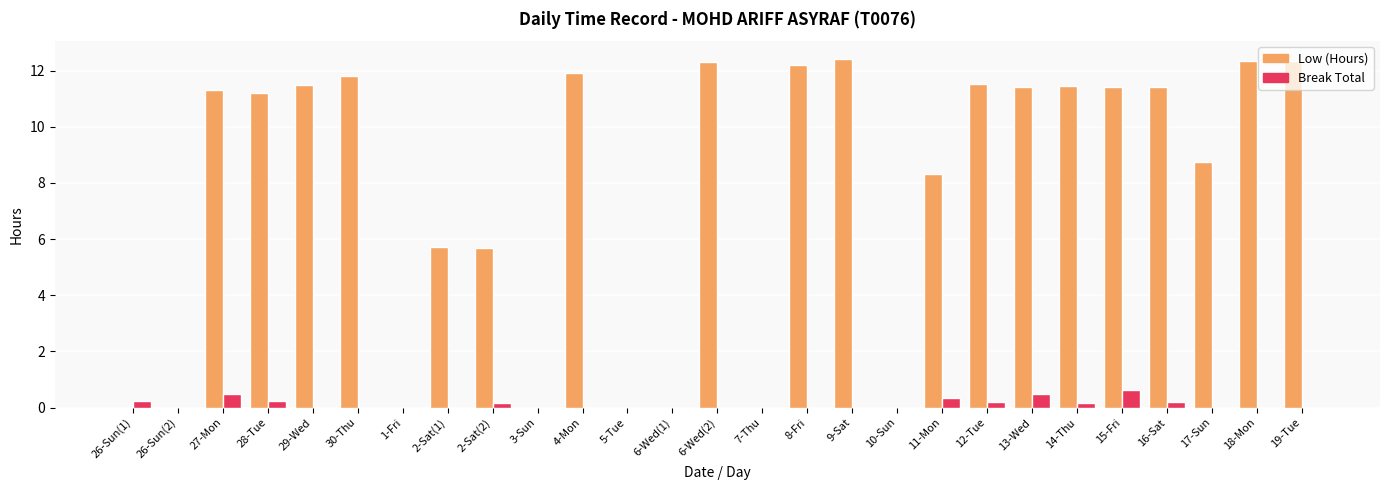

The Low (Hours) series shows 7.8 at 2-Sat(2). True or false?

False